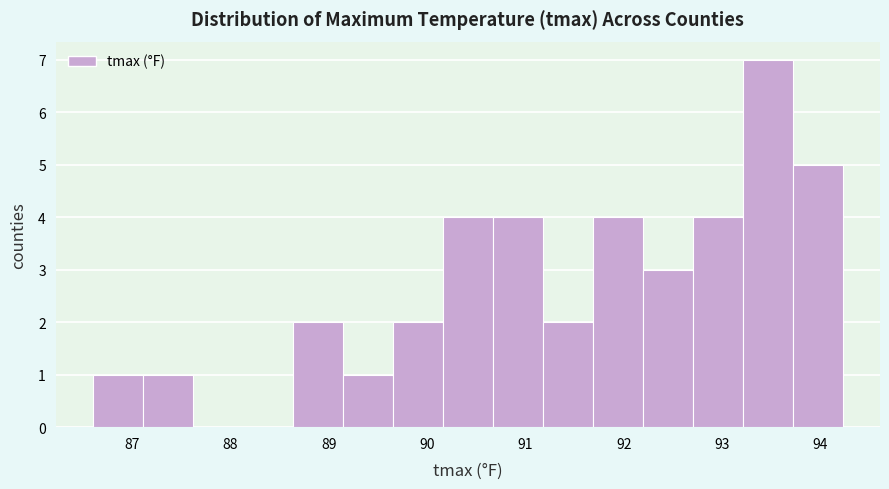

Over which range of the x-axis is the bar tallest?

93.2 to 93.7